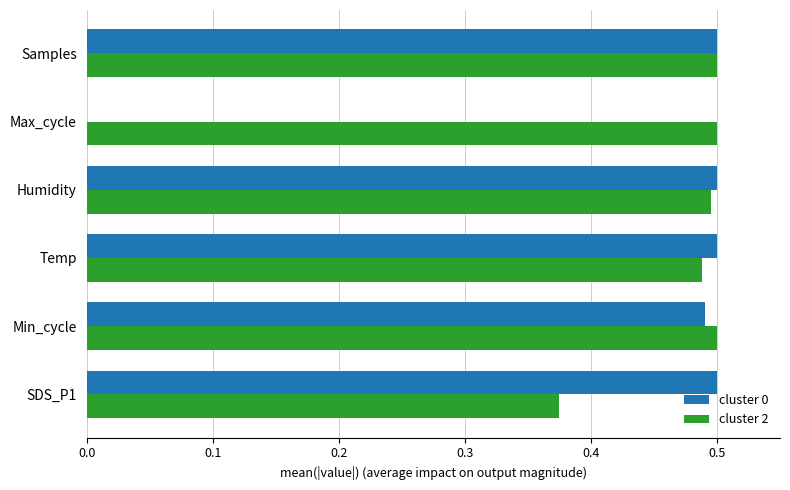

How many series are shown in this chart?

2